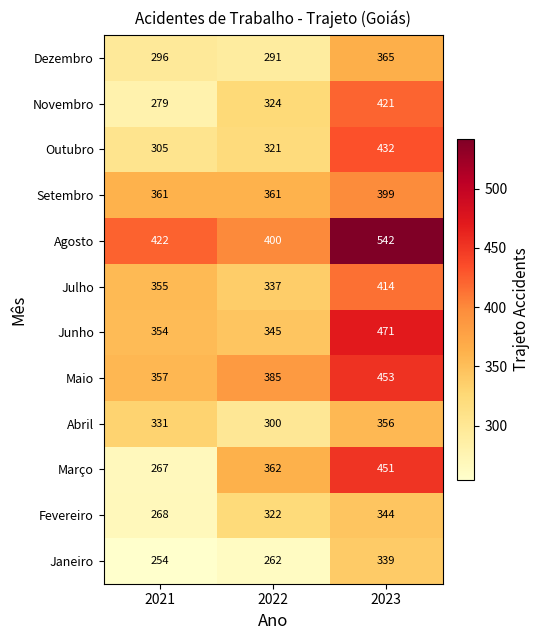

Between 2021 and 2022, which series saw the biggest shift?

Março